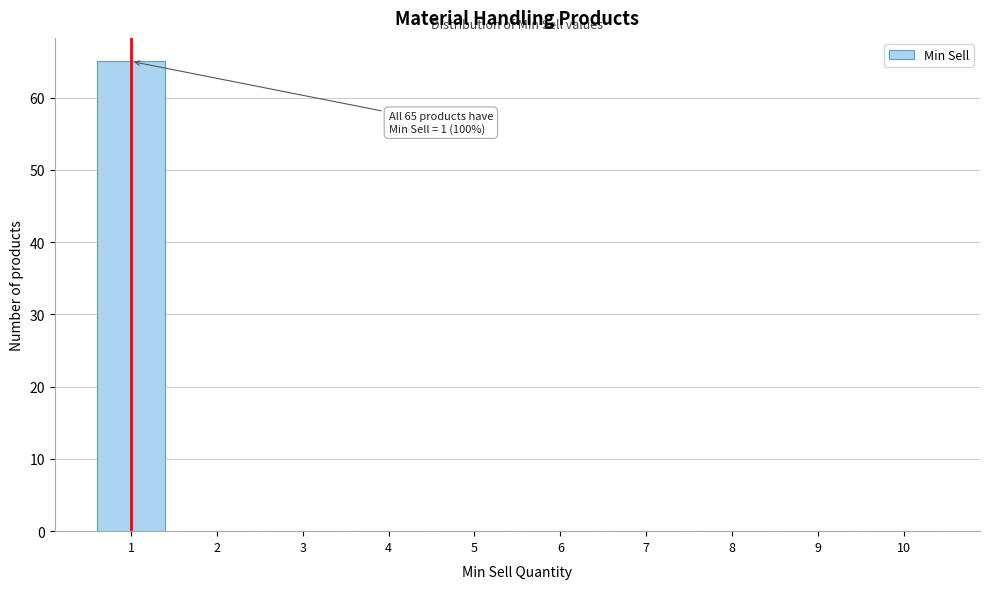

Reading left to right, what are all the values shown in this chart?

1=65	2=0	3=0	4=0	5=0	6=0	7=0	8=0	9=0	10=0